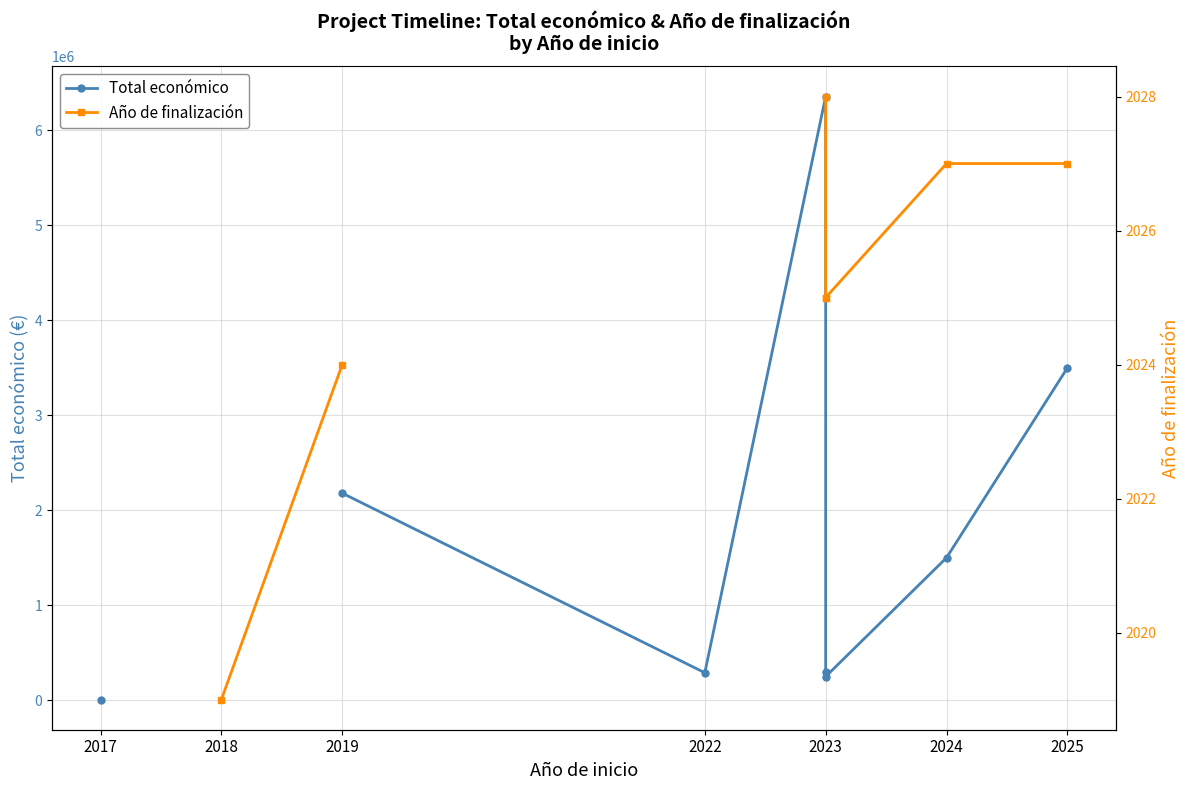

Does the chart display data point markers on the line(s)?

Yes